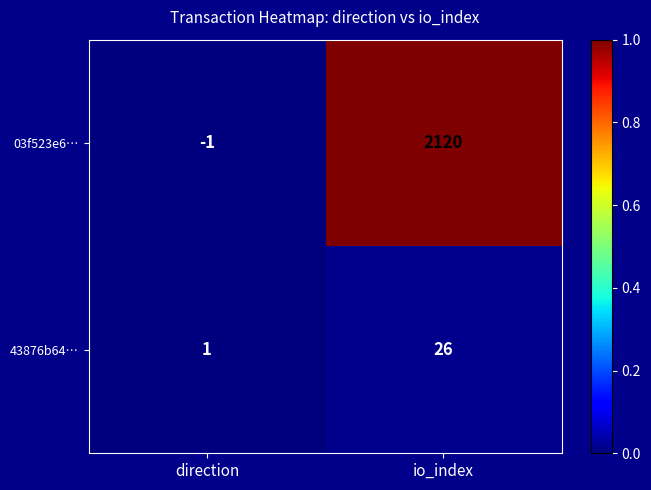

Rank the series at io_index from lowest to highest value.

43876b64…, 03f523e6…